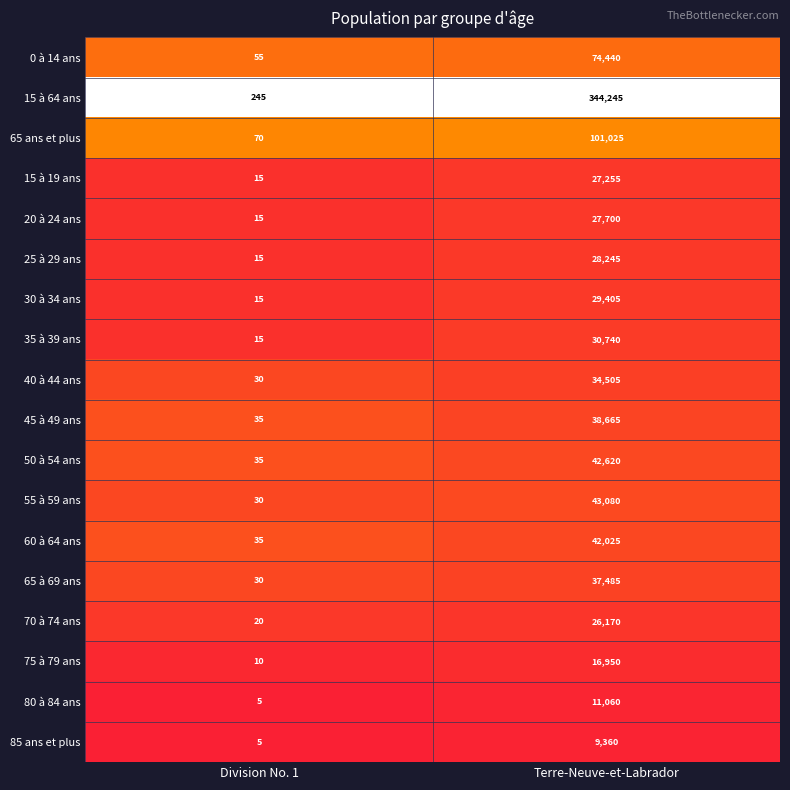

List the labels in order of 35 à 39 ans value, largest first.

Terre-Neuve-et-Labrador, Division No. 1